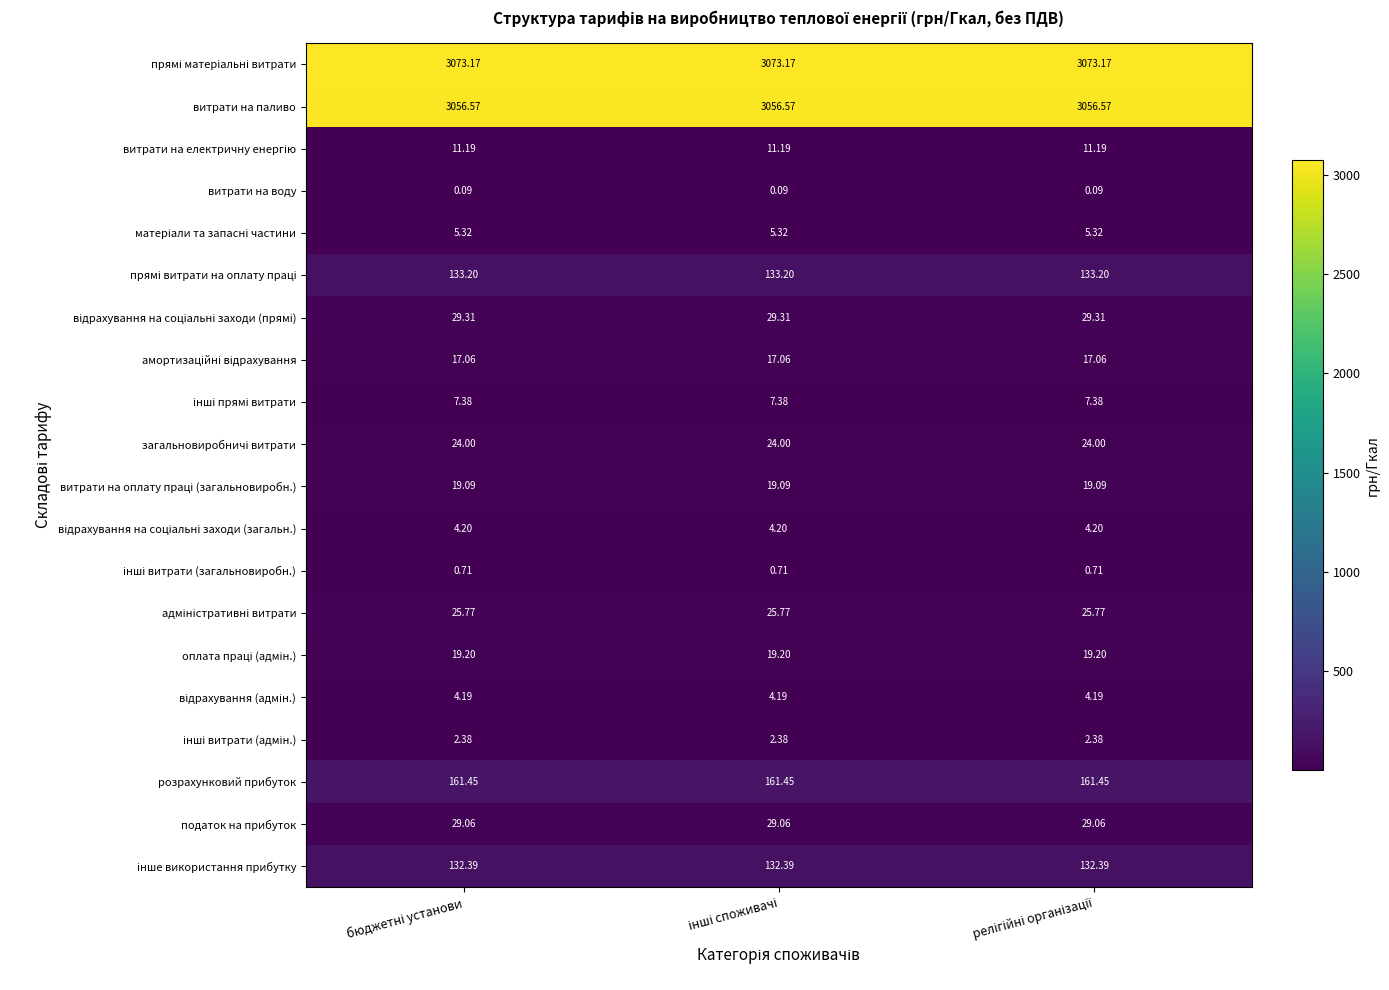

At how many categories does at least one series exceed 505?

3